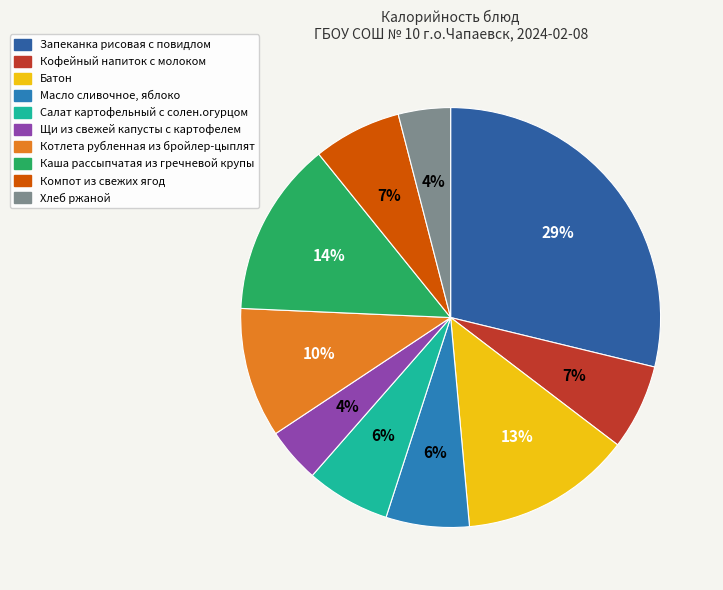

Between Каша рассыпчатая из гречневой крупы and Хлеб ржаной, which is larger?

Каша рассыпчатая из гречневой крупы